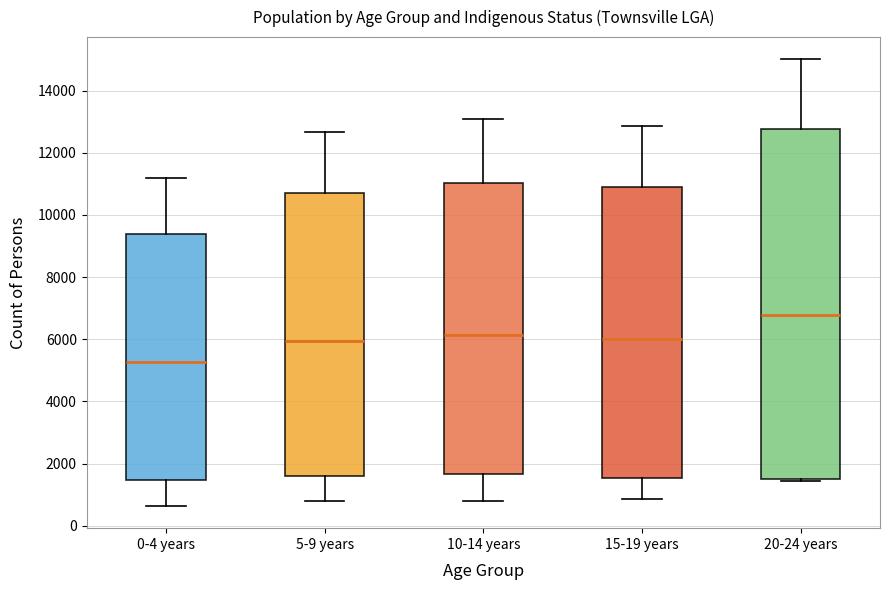

Where does the median line of the box for 5-9 years sit on the y-axis? The values are not printed on the chart, so give them approximately, as read against the axis.

6000